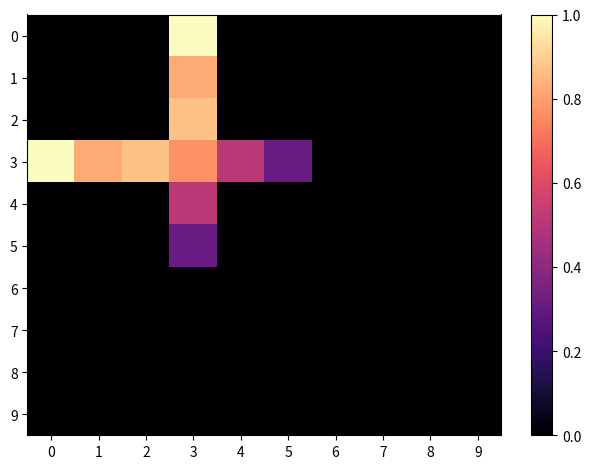

Count the number of categories in the chart.

10